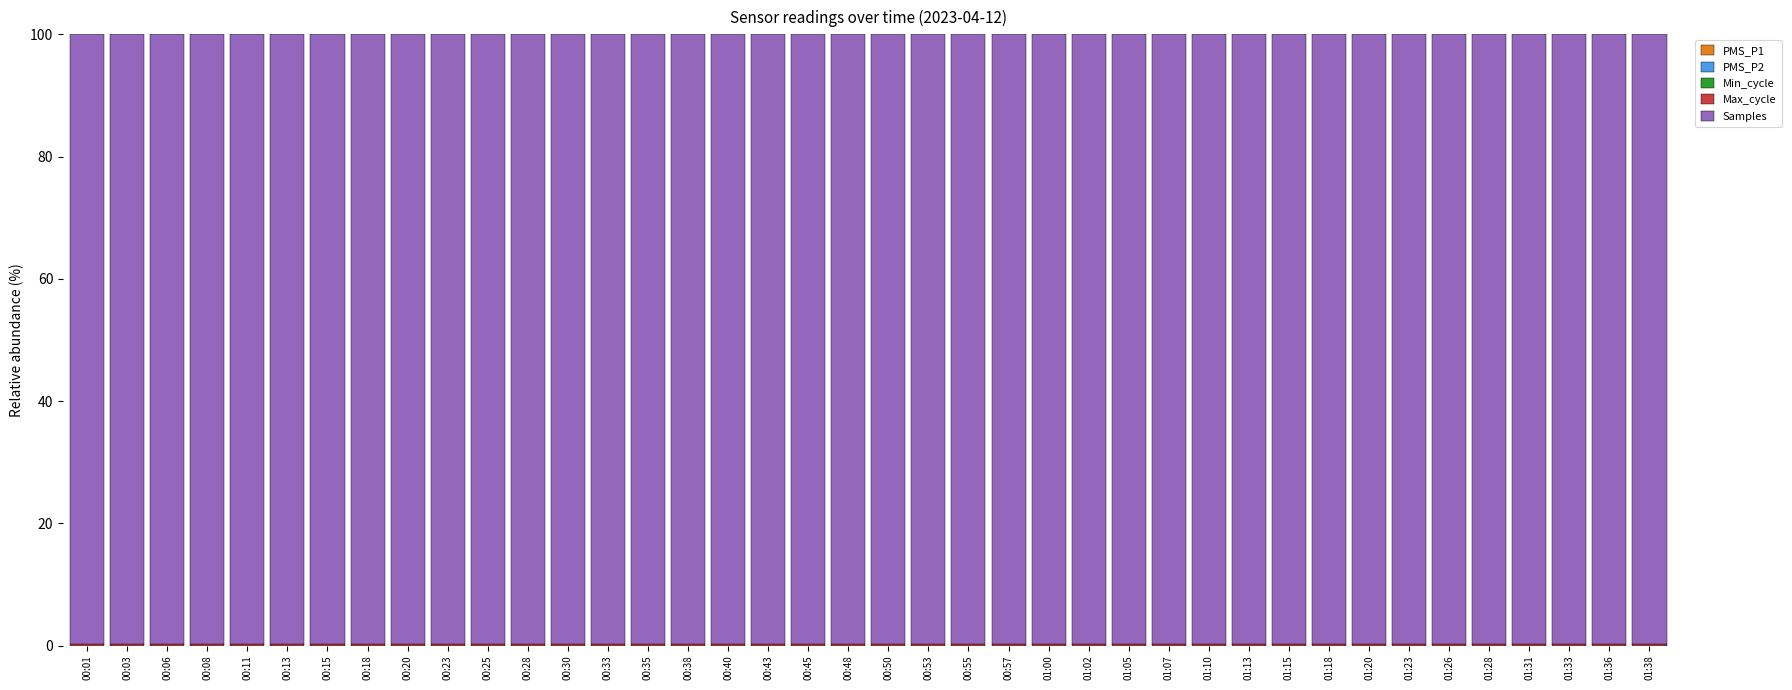

How many categories are shown in the chart?

40